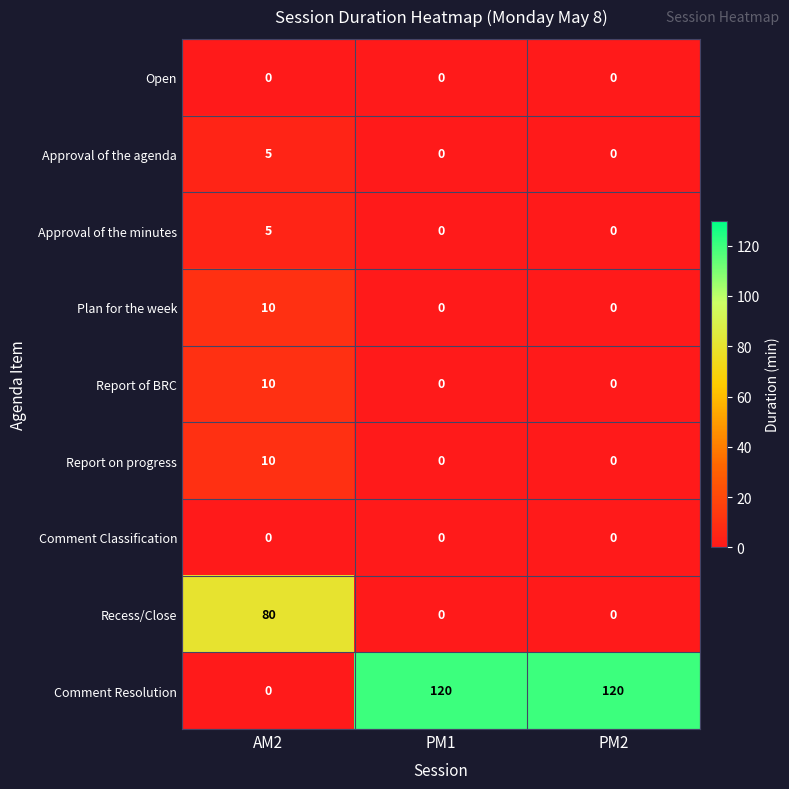

What is the sum of all Report of BRC values?

10